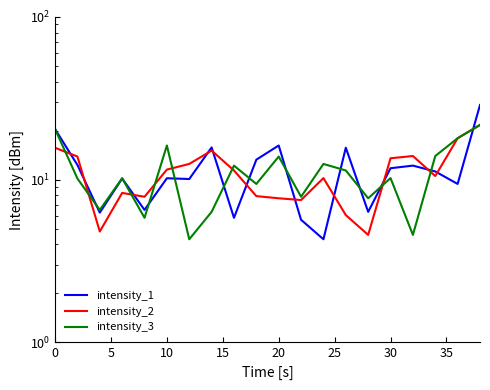

What is the highest value of the intensity_1 series?

28.7